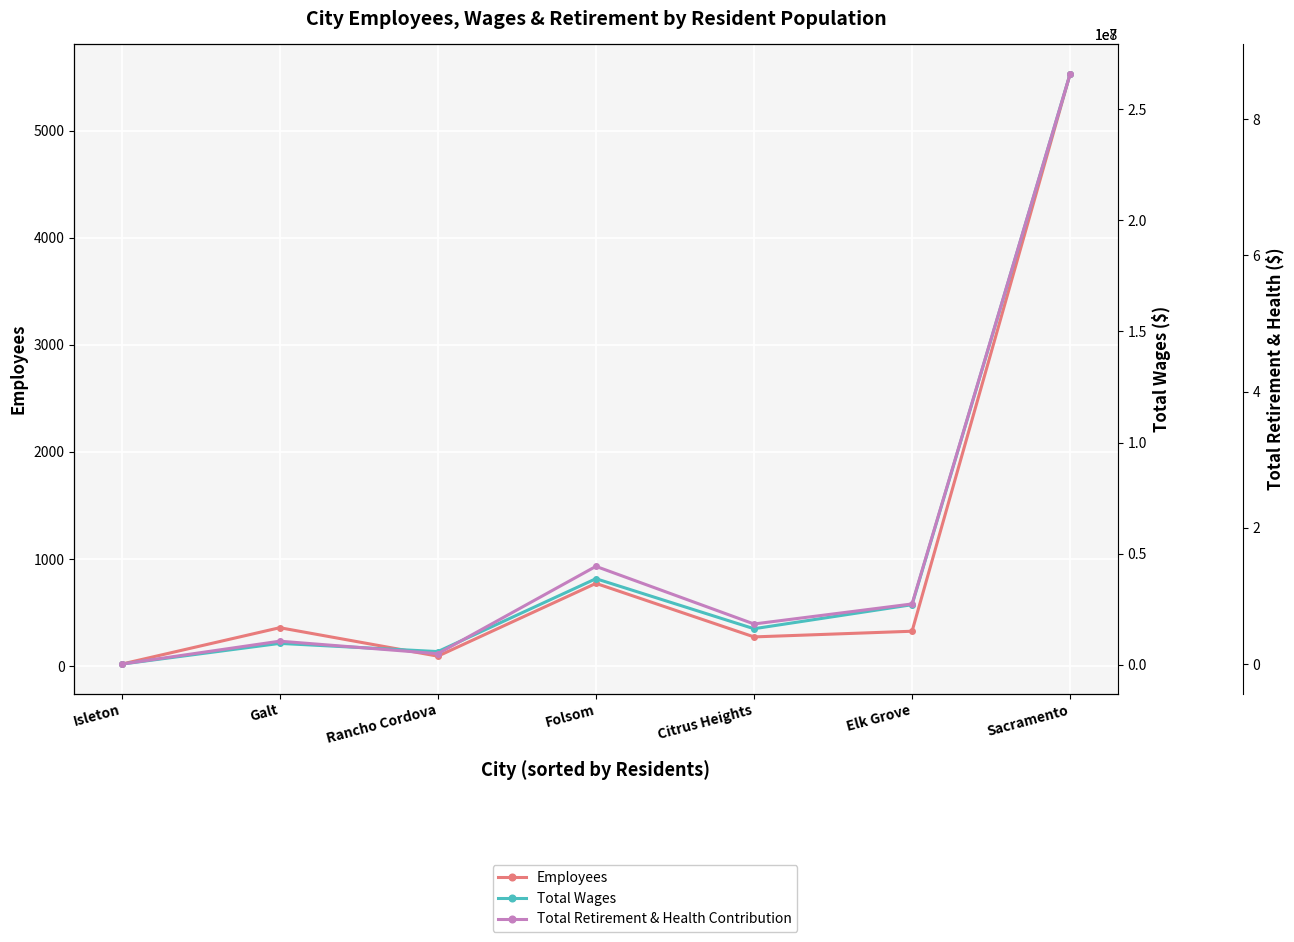

Between Citrus Heights and Isleton, which is larger?

Citrus Heights